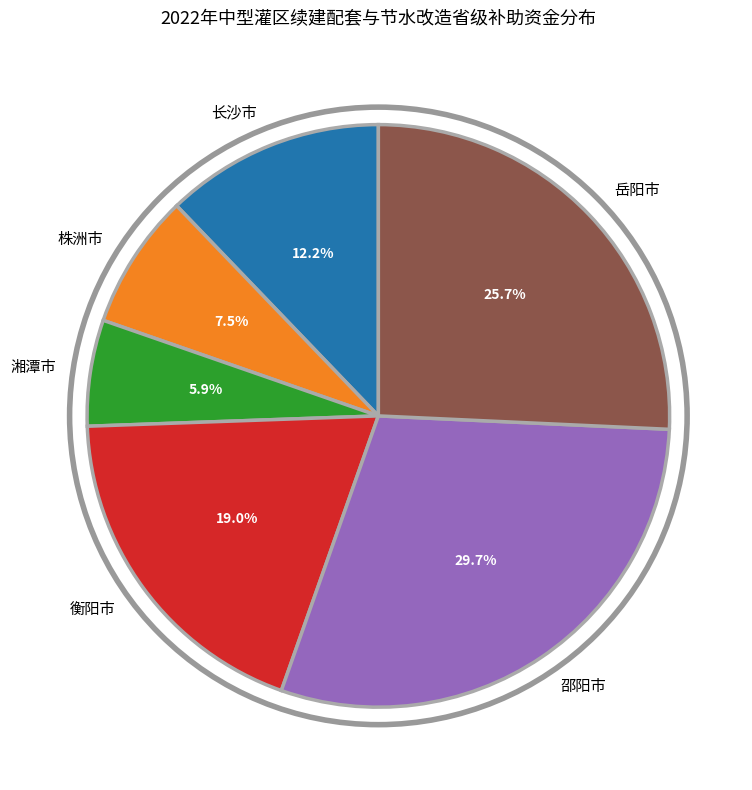

What is the ratio of the value at 邵阳市 to the value at 株洲市?

4.0